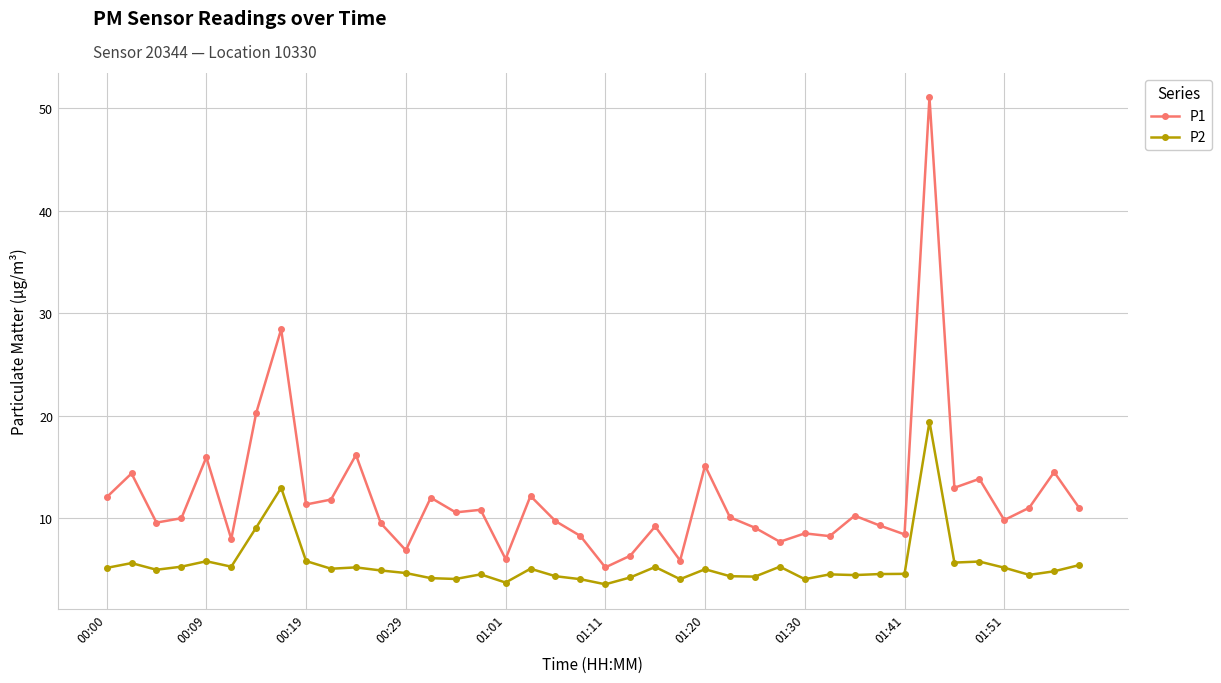

What is the difference between the maximum and minimum values in the P2 series?

15.9